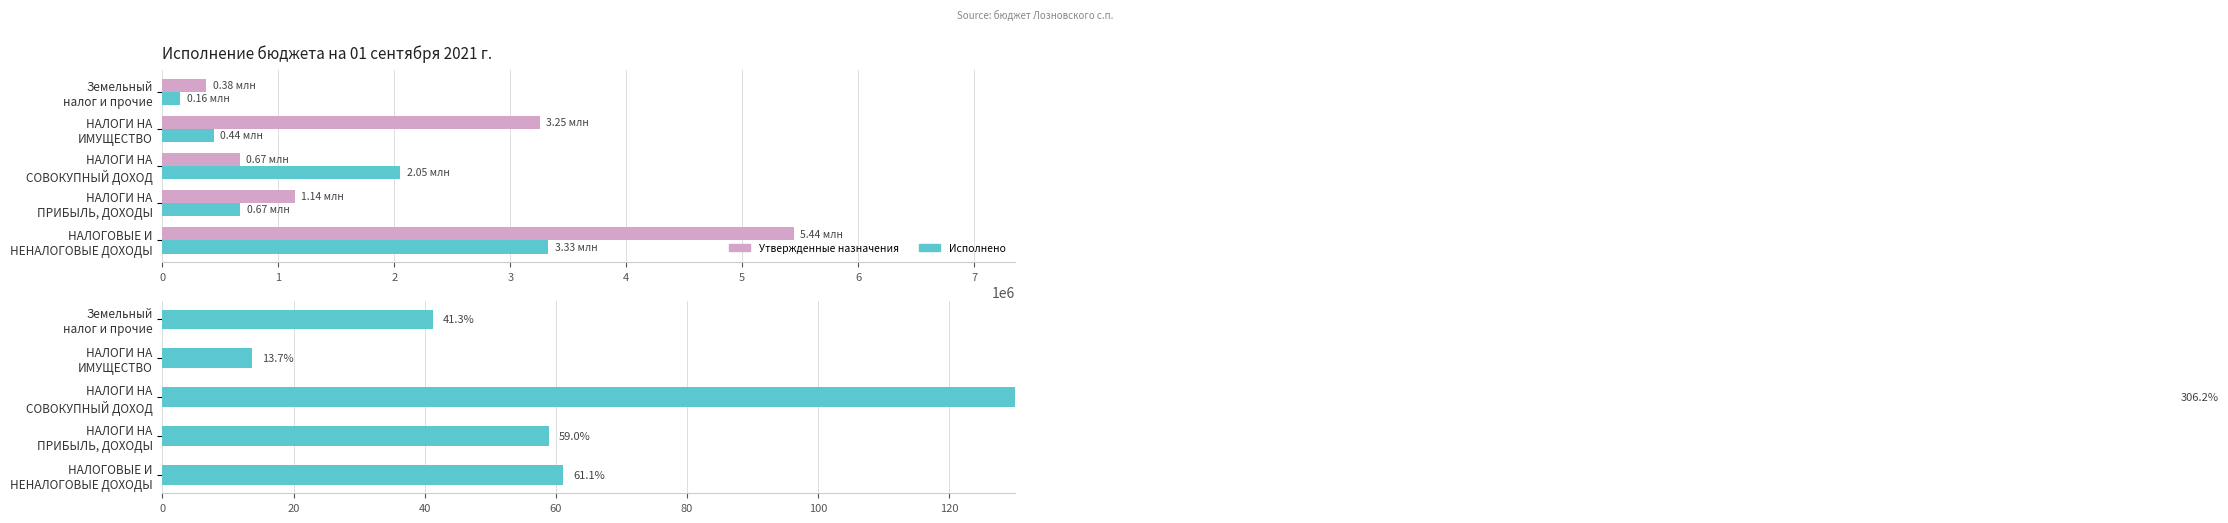

What is the maximum value for % исполнения?

306.2